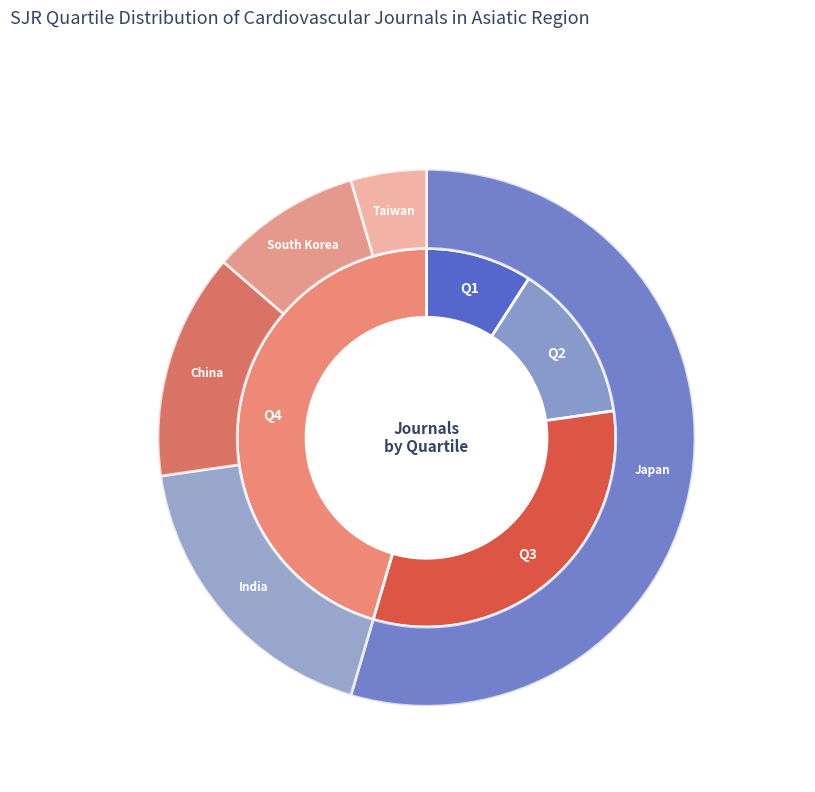

What is the change in value from Q1 to Q3?

+5